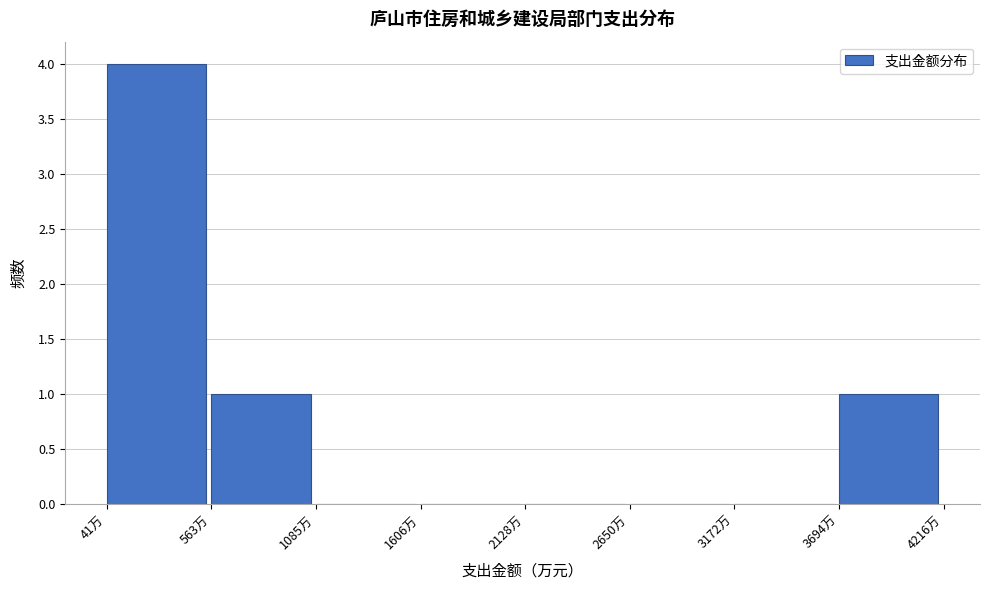

Which range on the x-axis has the tallest bar?

0 to 600